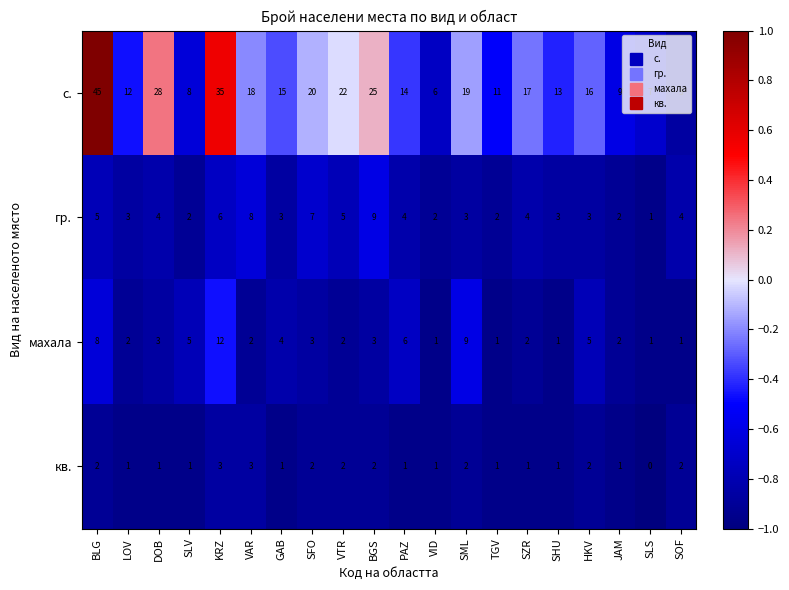

The с. series shows 7 at SLS. True or false?

True